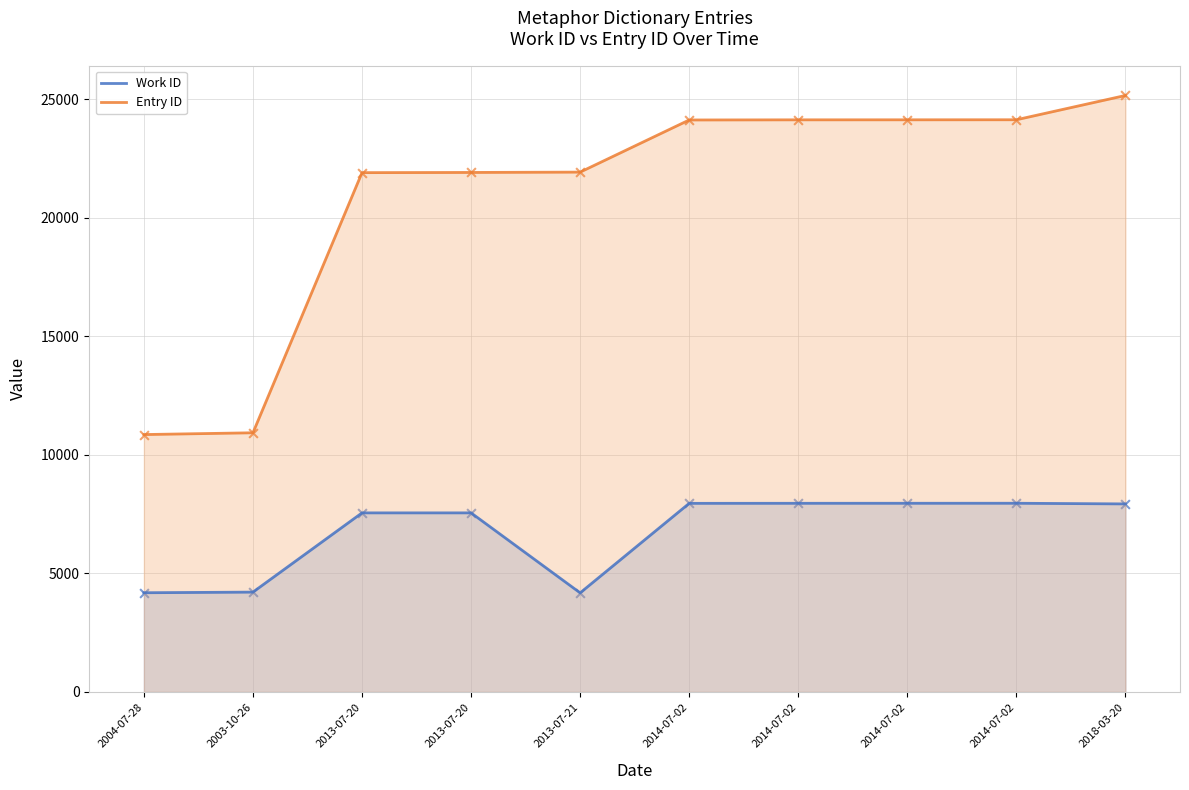

At how many categories does at least one series exceed 7952?

10